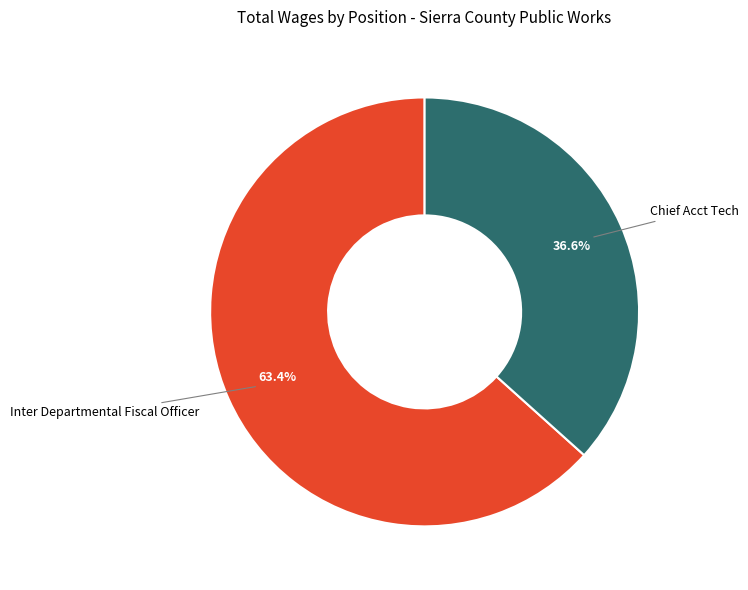

Does any single category account for the majority?

Yes